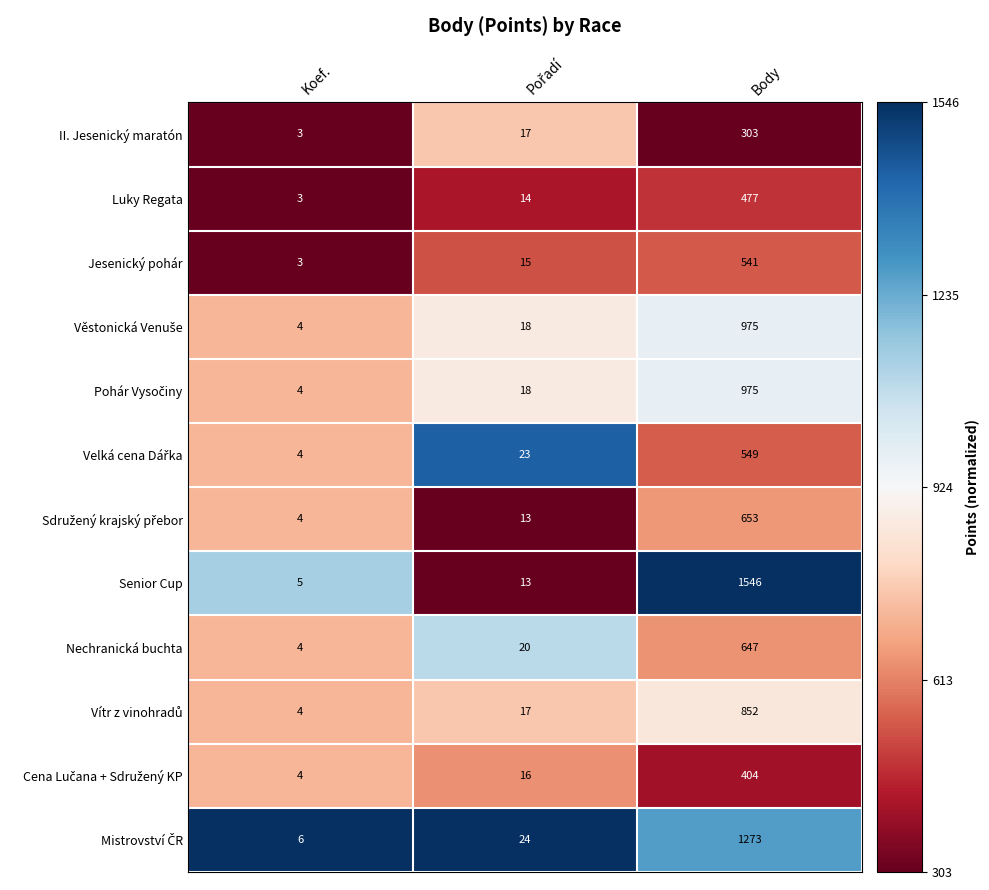

What is the difference between the maximum and minimum values in the Jesenický pohár series?

538